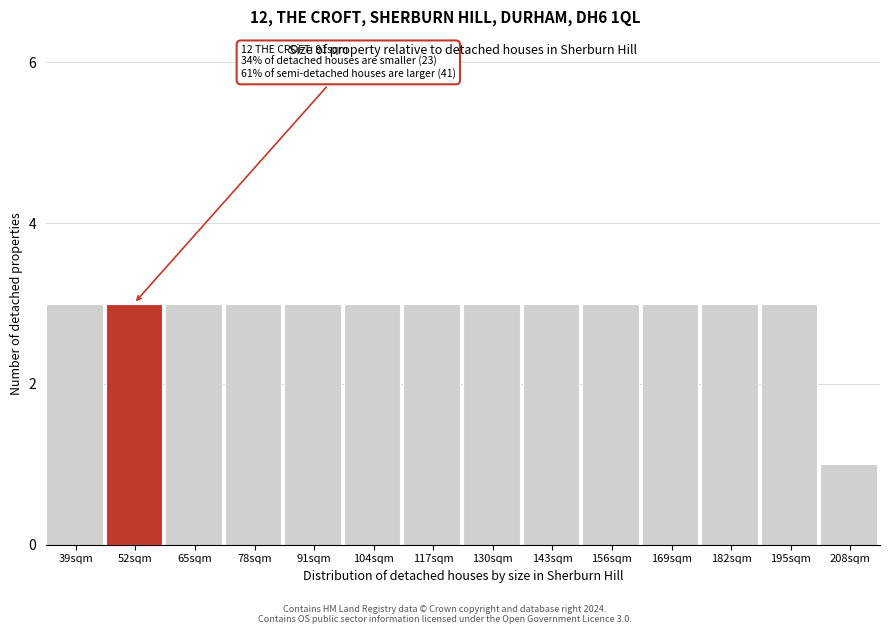

Reading left to right, what are all the values shown in this chart?

39sqm=3	52sqm=3	65sqm=3	78sqm=3	91sqm=3	104sqm=3	117sqm=3	130sqm=3	143sqm=3	156sqm=3	169sqm=3	182sqm=3	195sqm=3	208sqm=1